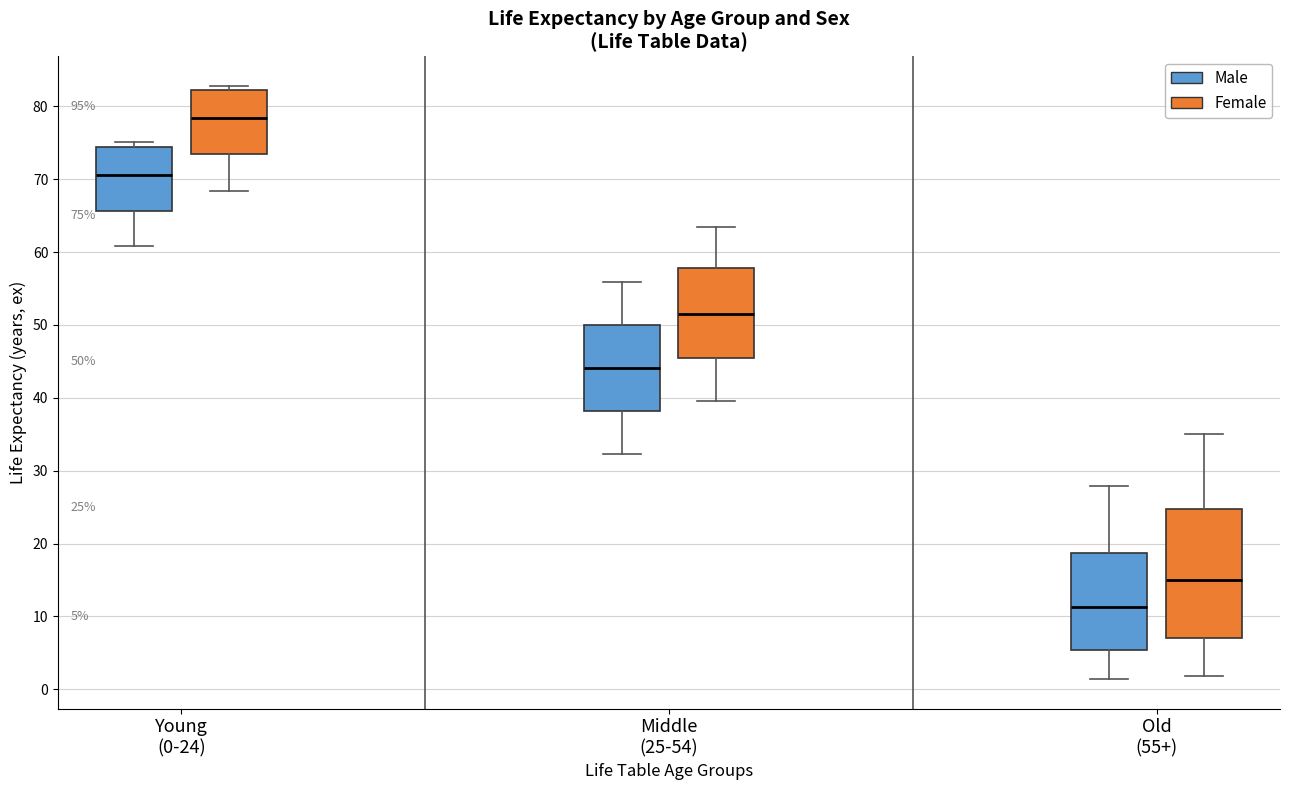

Comparing the boxes themselves (not the whiskers), which one is the tallest?

Old (55+) (Female)